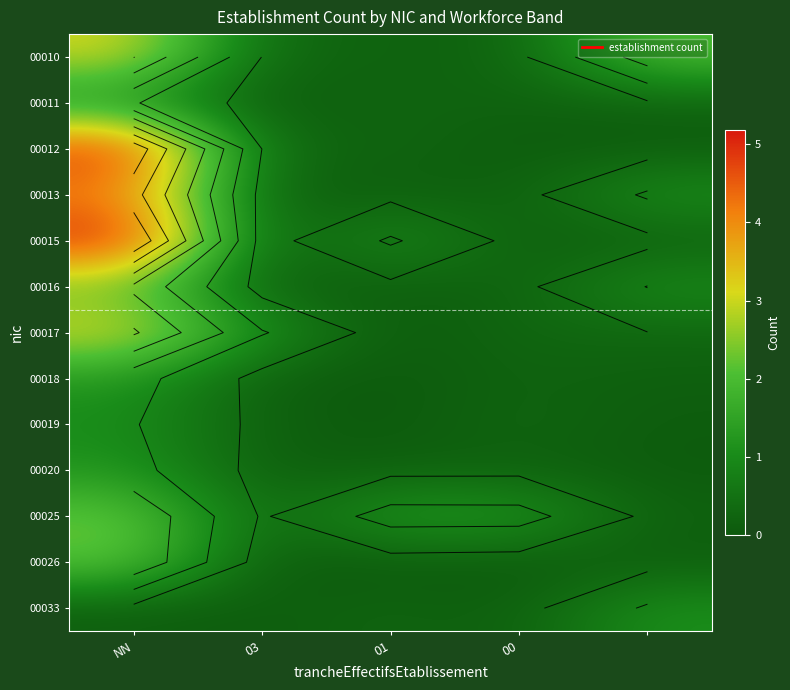

What is the sum of the 00015 values at 03 and NN?

5.2